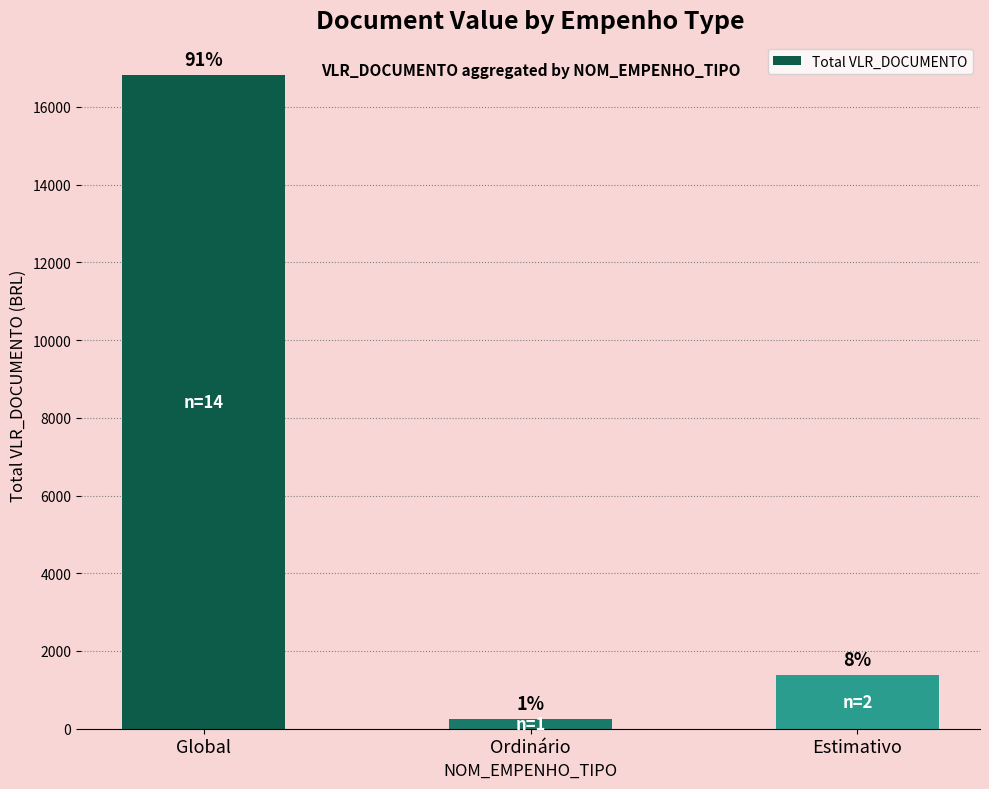

Which label corresponds to the largest value in the chart?

Global